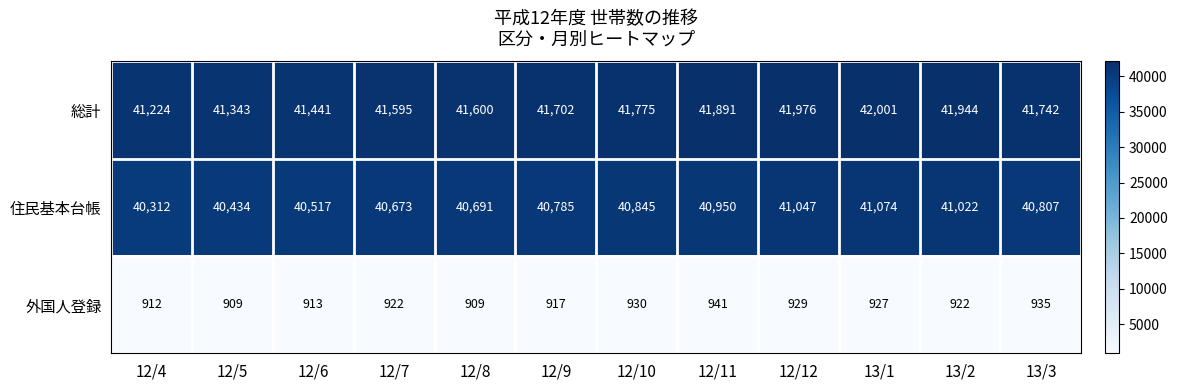

The value of 住民基本台帳 at 12/7 is 40673. True or false?

True